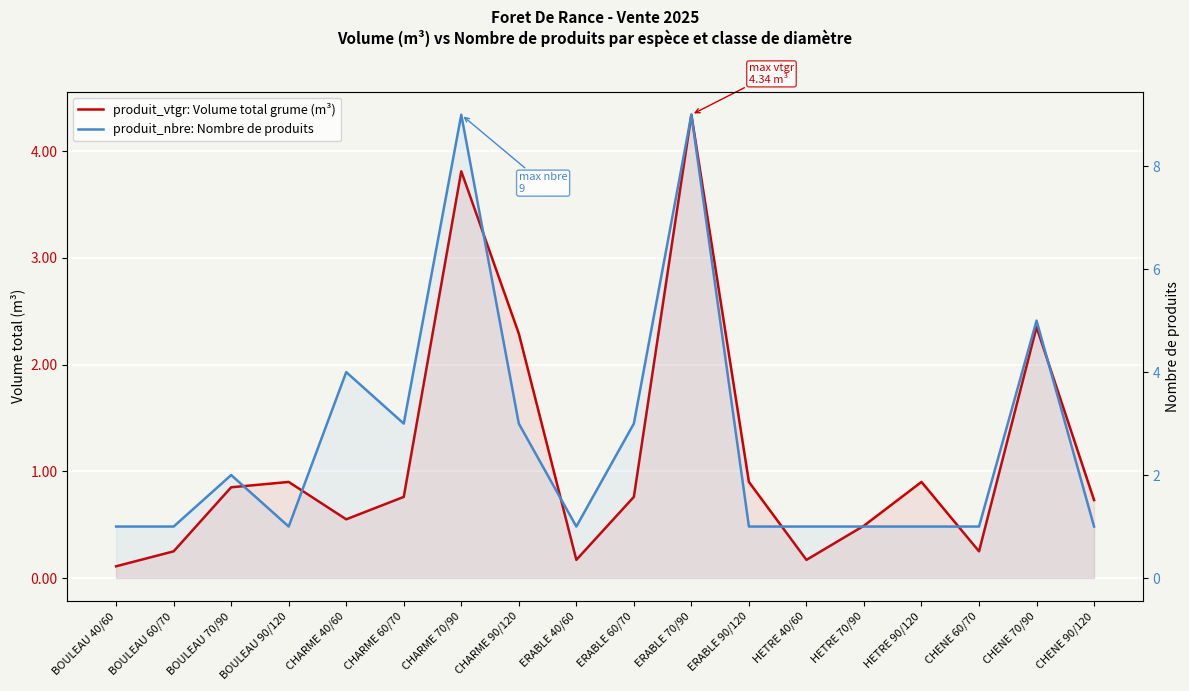

What is the difference between the maximum and minimum values in the produit_vtgr: Volume total grume (m³) series?

4.2